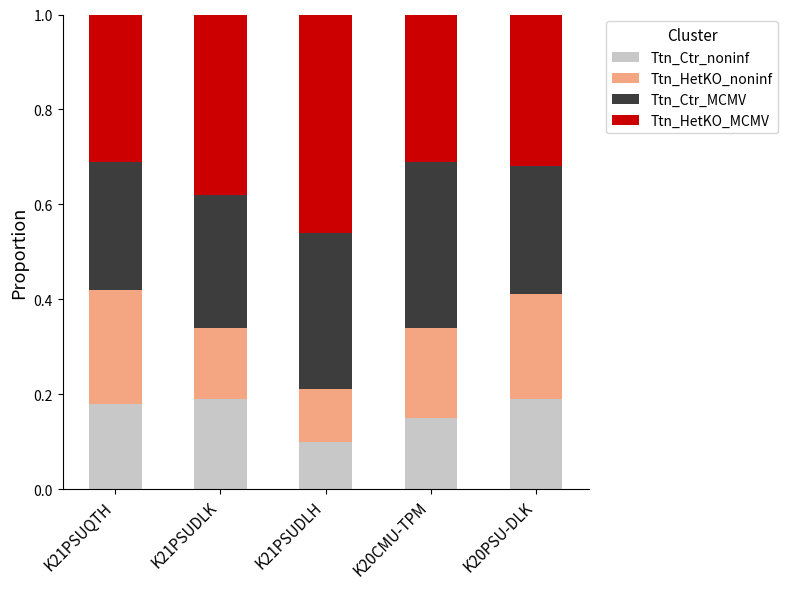

What is the total value across all series at K21PSUDLK?

1.0